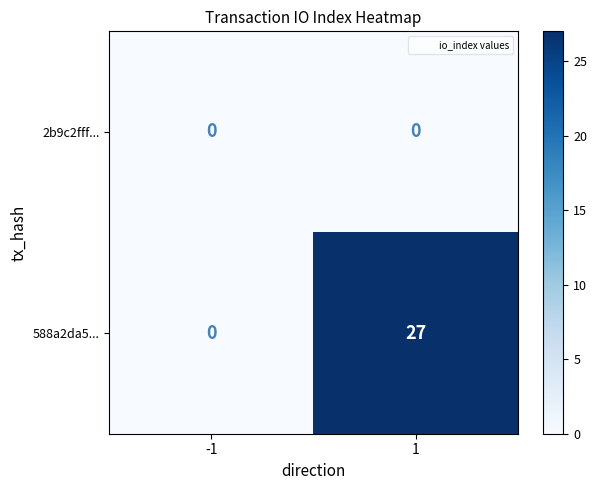

Reading right to left, what are all the values shown in this chart?

2b9c2fff...: 0	0
588a2da5...: 27	0